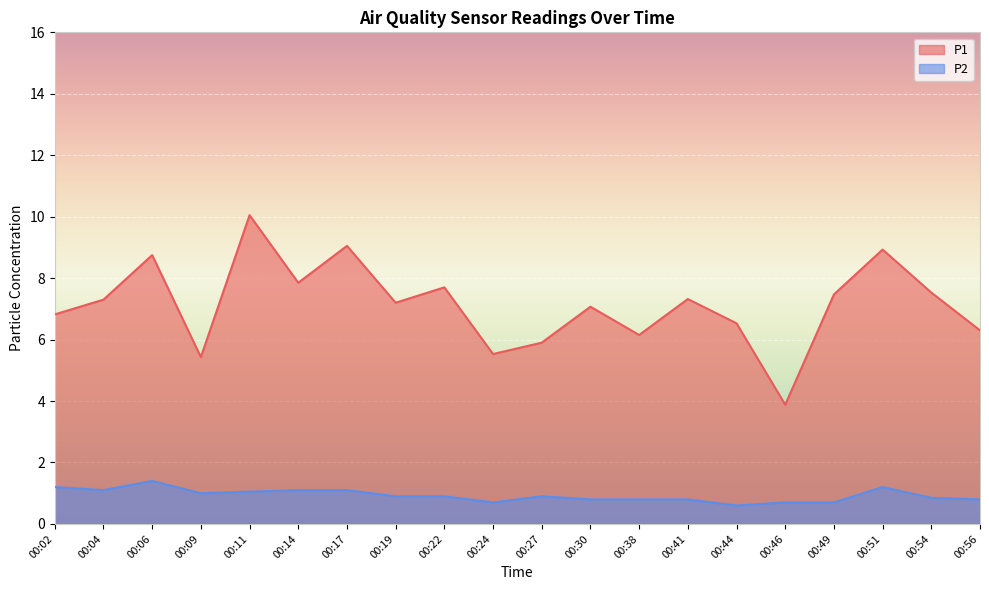

At how many categories does at least one series exceed 5?

19